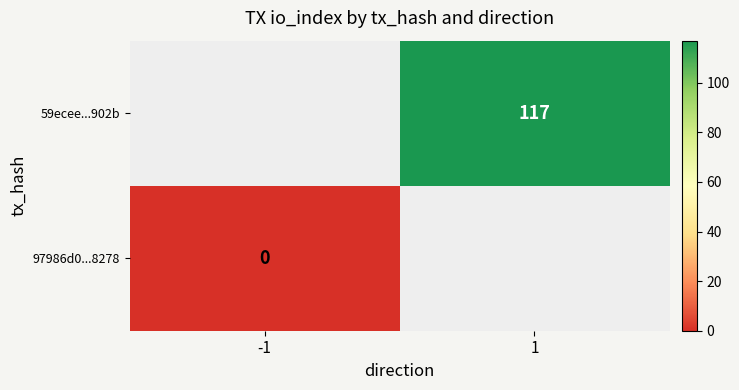

Is the value of 59ecee...902b at 1 greater than the value of 97986d0...8278 at -1?

Yes